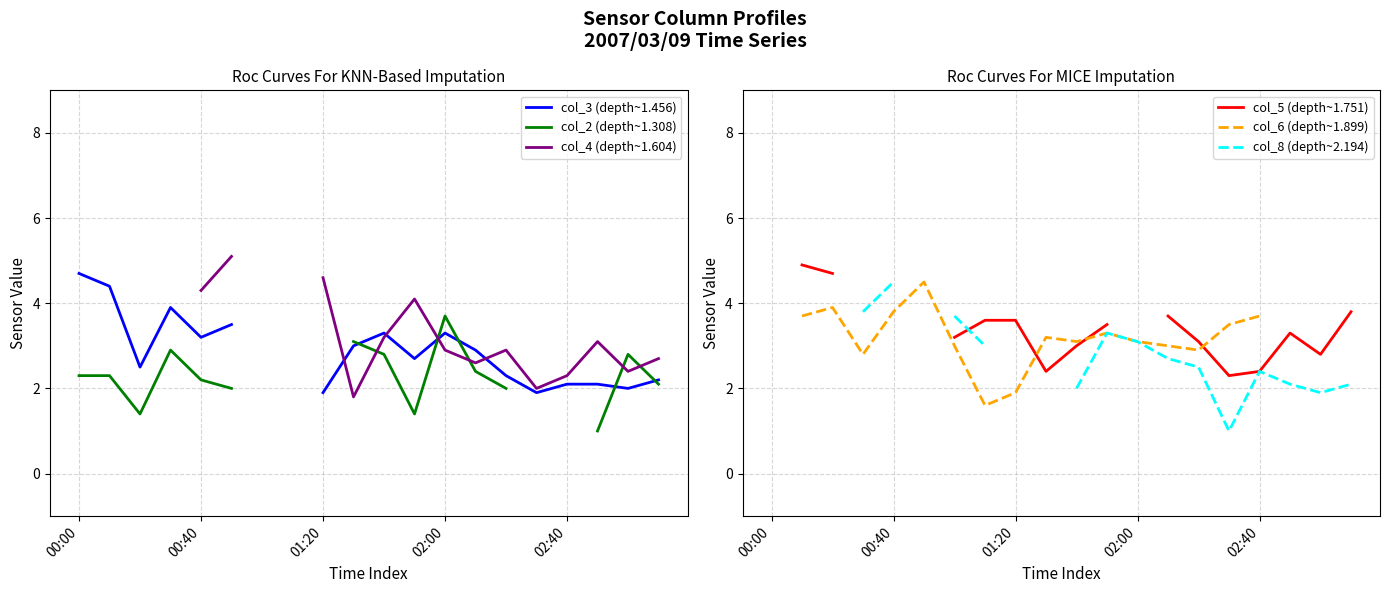

How many data points does each series have?

20